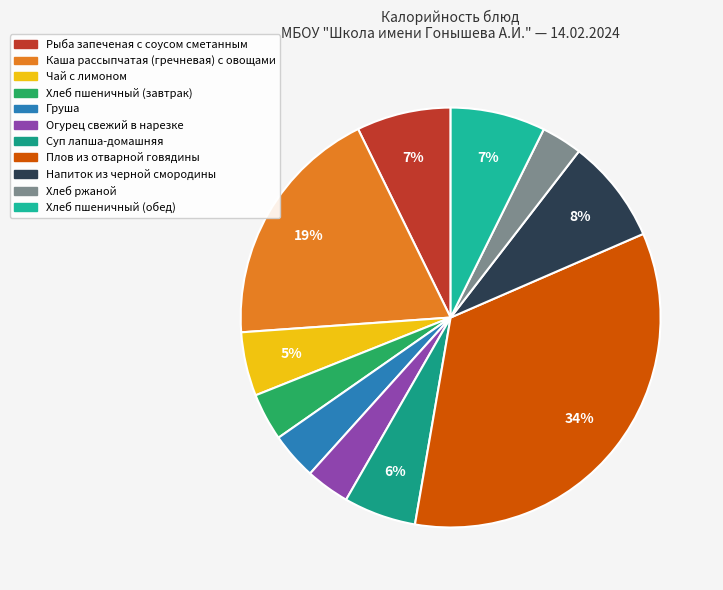

What percentage is the Рыба запеченая с соусом сметанным slice, to the nearest percent?

7%